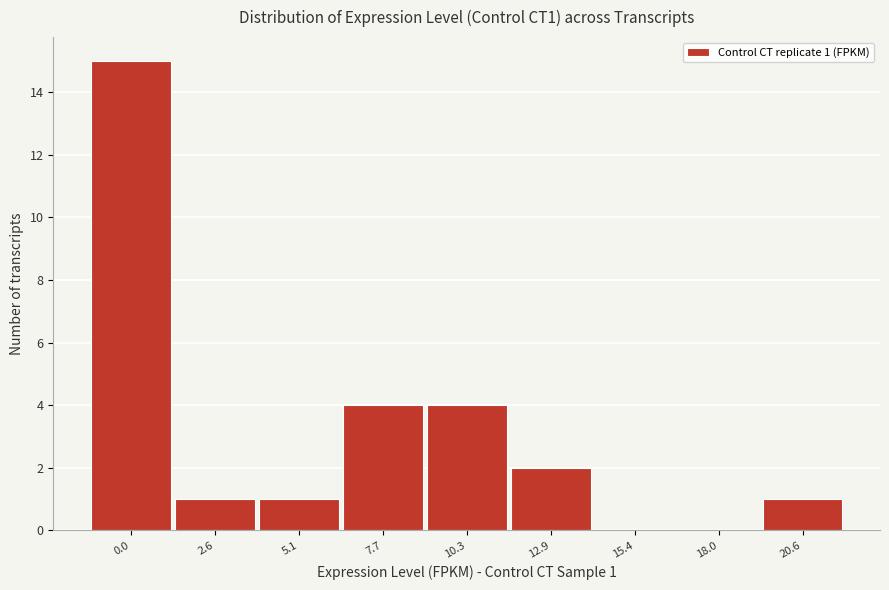

Reading left to right, list all the values displayed in this chart.

0.0=15	2.6=1	5.1=1	7.7=4	10.3=4	12.9=2	15.4=0	18.0=0	20.6=1